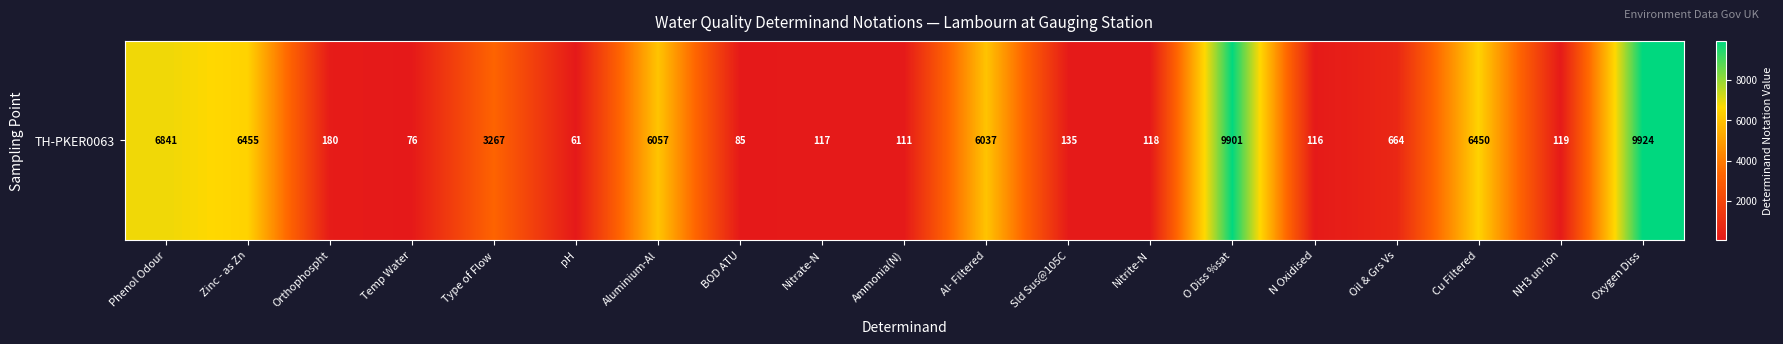

The chart shows a value of 196 at Nitrate-N. True or false?

False